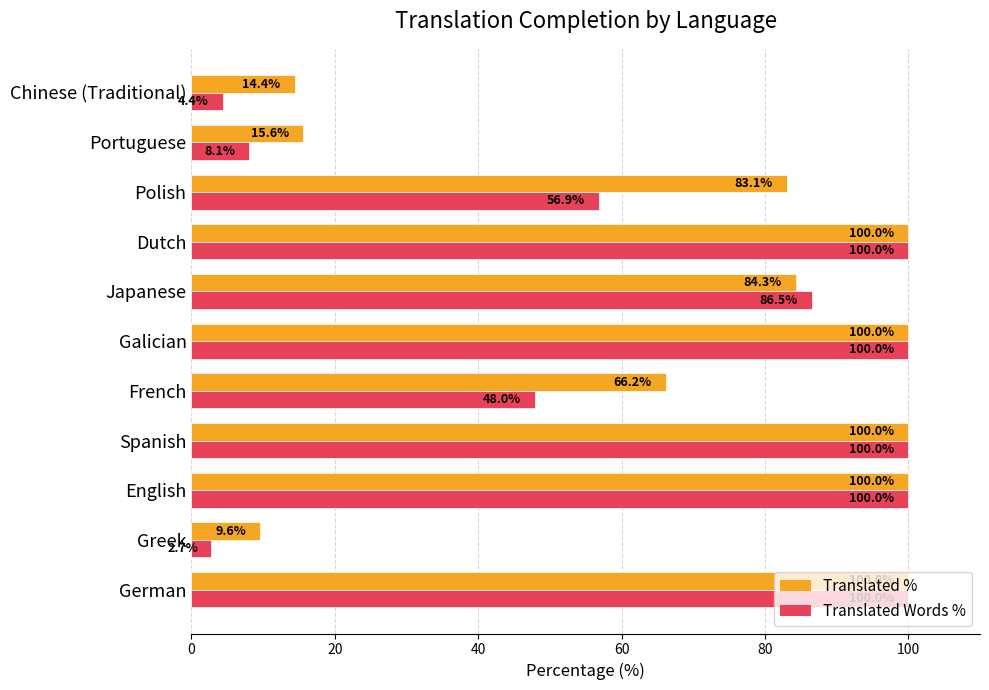

Which series has the widest spread of values?

Translated Words %